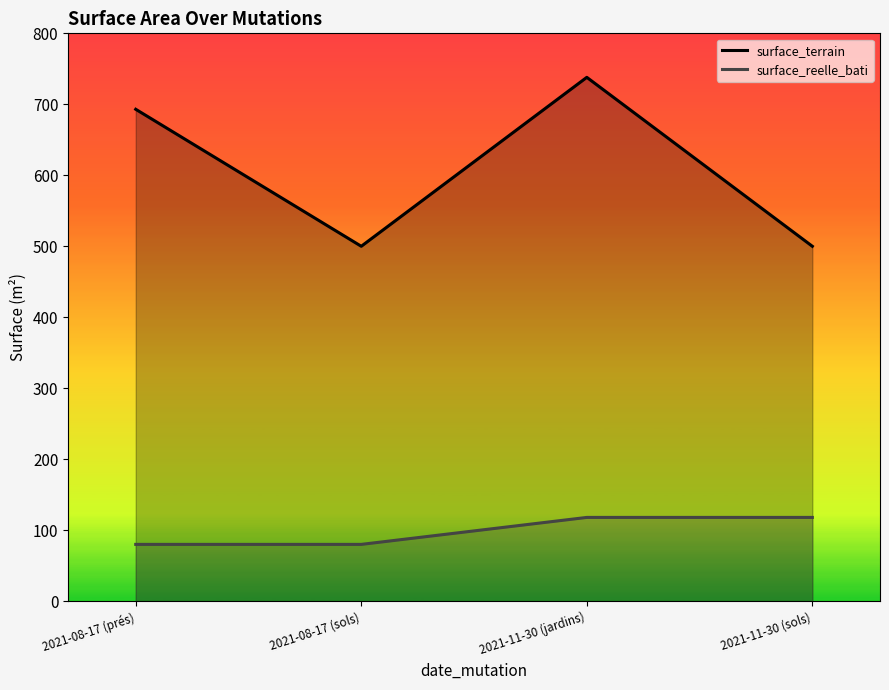

Reading right to left, what are all the values shown in this chart?

surface_terrain: 500	738	500	693
surface_reelle_bati: 118	118	80	80